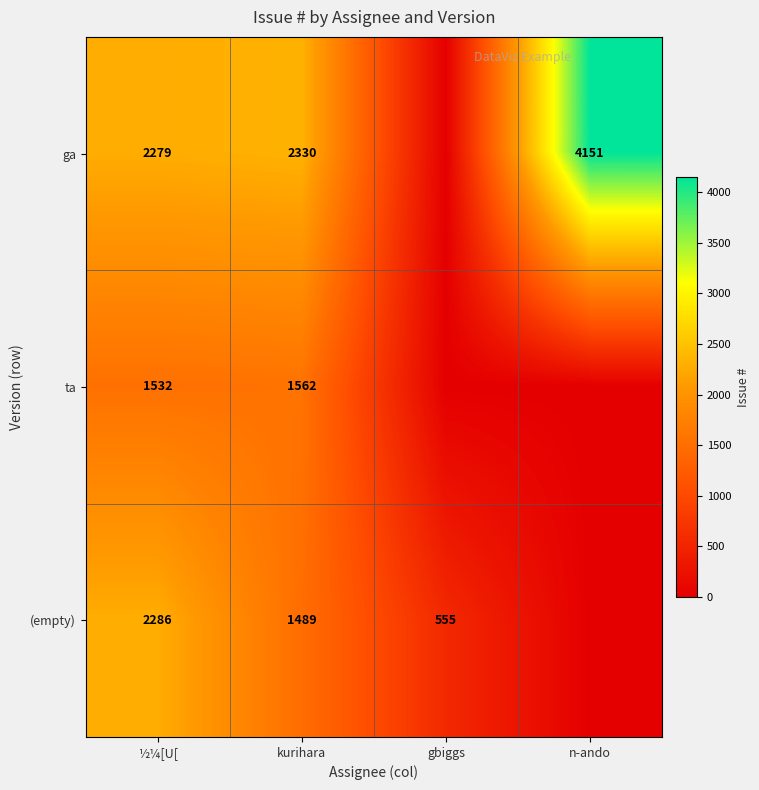

What is the difference between the highest and lowest values at ½¼[U[?

754